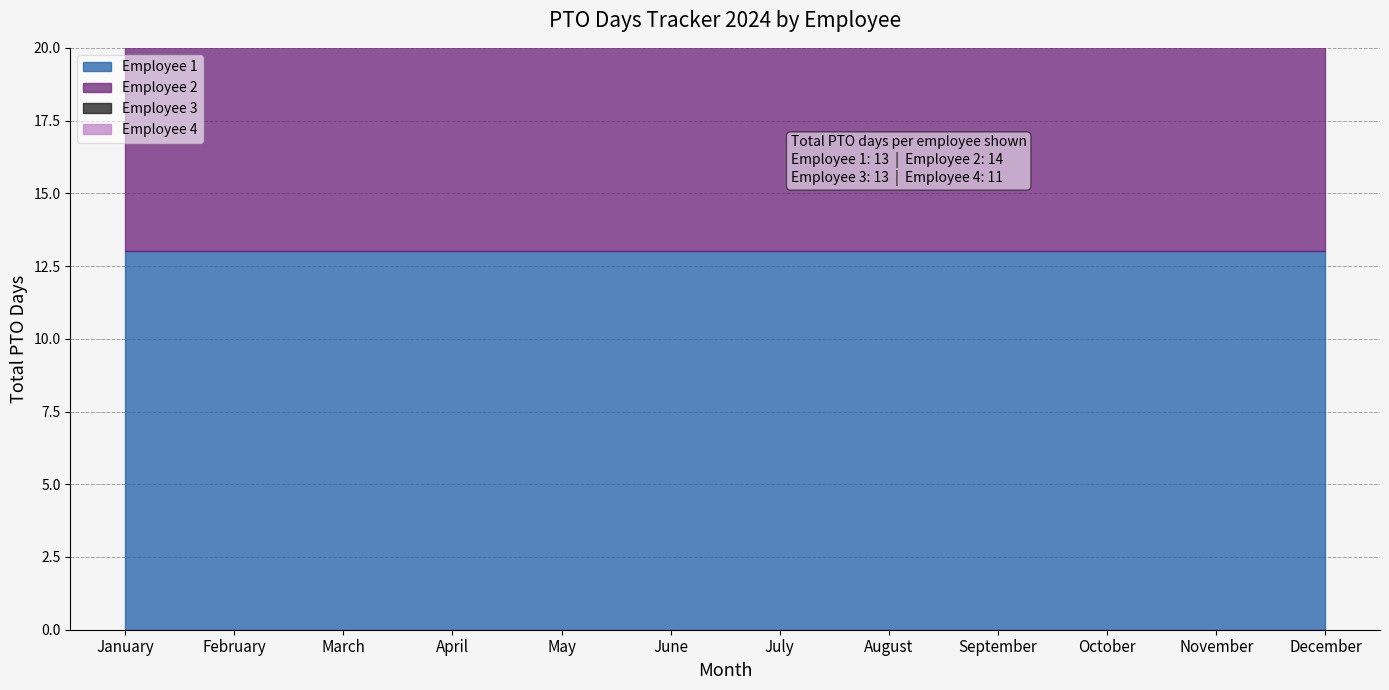

Reading right to left, list all the values displayed in this chart.

Employee 1: 13	13	13	13	13	13	13	13	13	13	13	13
Employee 2: 14	14	14	14	14	14	14	14	14	14	14	14
Employee 3: 13	13	13	13	13	13	13	13	13	13	13	13
Employee 4: 11	11	11	11	11	11	11	11	11	11	11	11